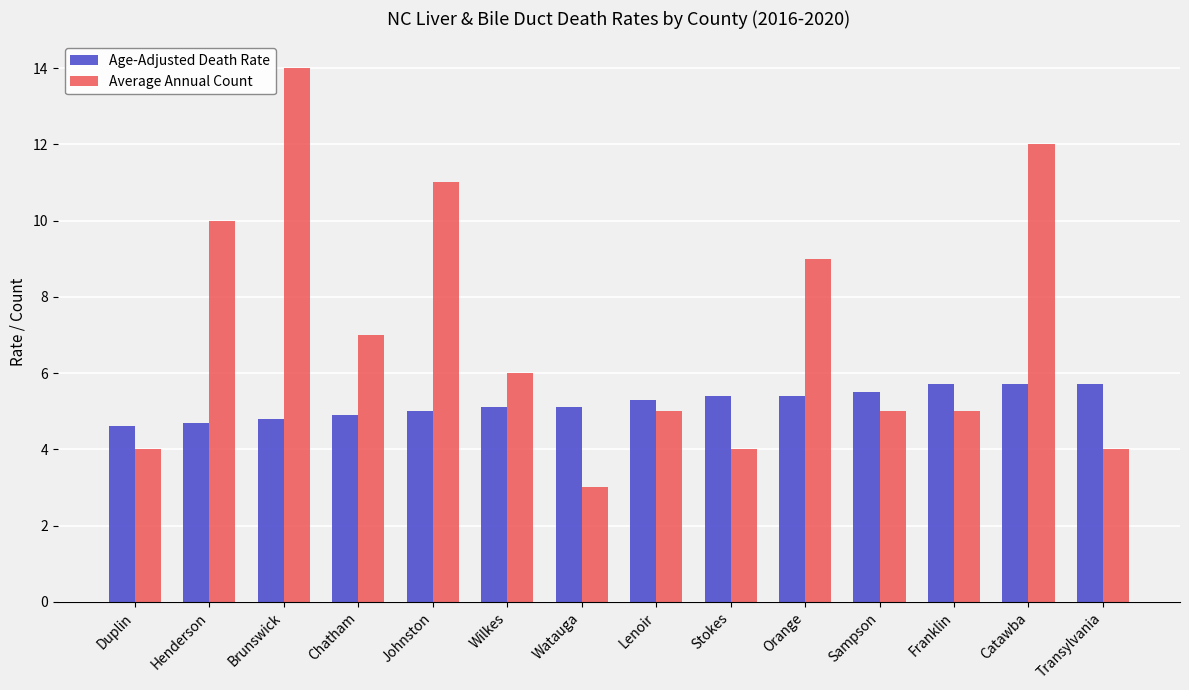

Read the Age-Adjusted Death Rate value at Sampson.

5.5